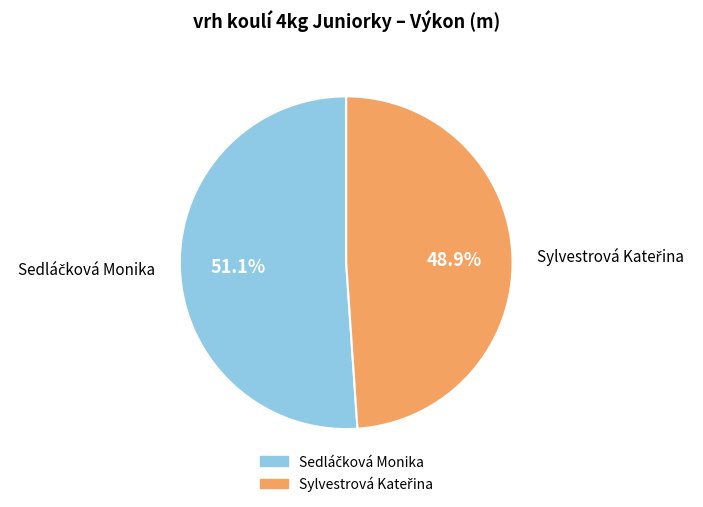

Does any single category account for the majority?

Yes